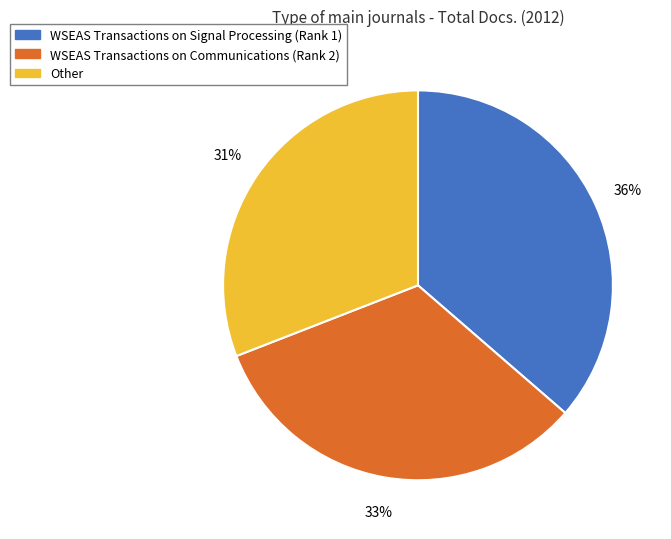

True or false: WSEAS Transactions on Signal Processing (Rank 1) accounts for 25% of the total.

False